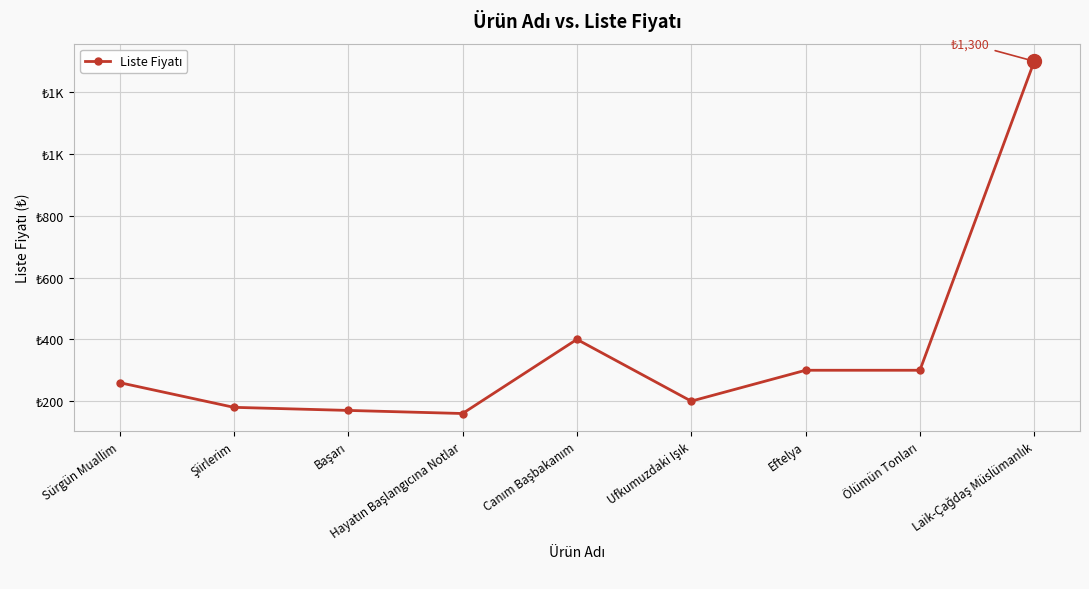

What is the smallest value displayed?

160